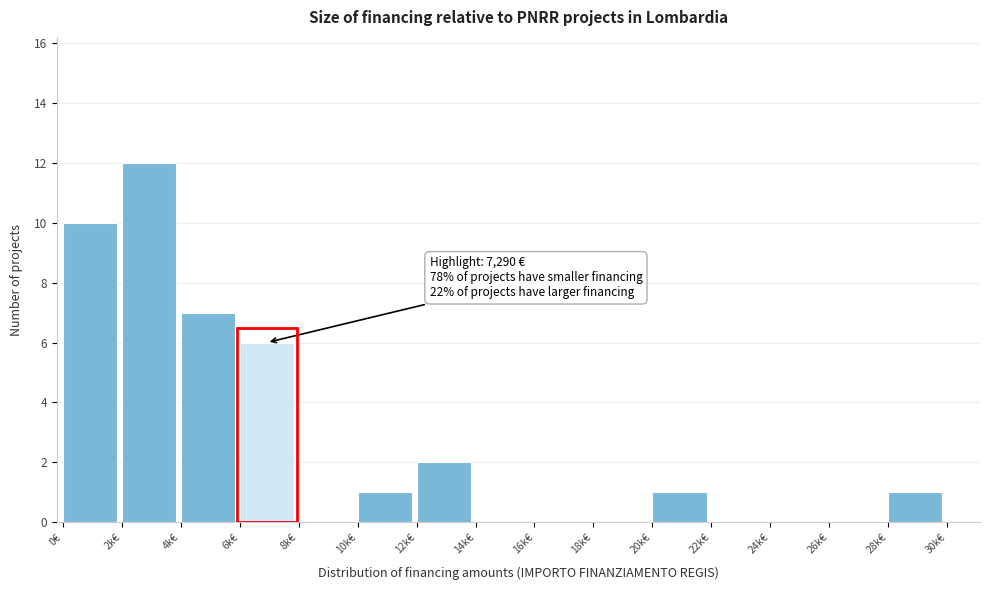

Reading left to right, transcribe all the data shown in this chart.

0€=10	2k€=12	4k€=7	6k€=6	8k€=0	10k€=1	12k€=2	14k€=0	16k€=0	18k€=0	20k€=1	22k€=0	24k€=0	26k€=0	28k€=1	30k€=0